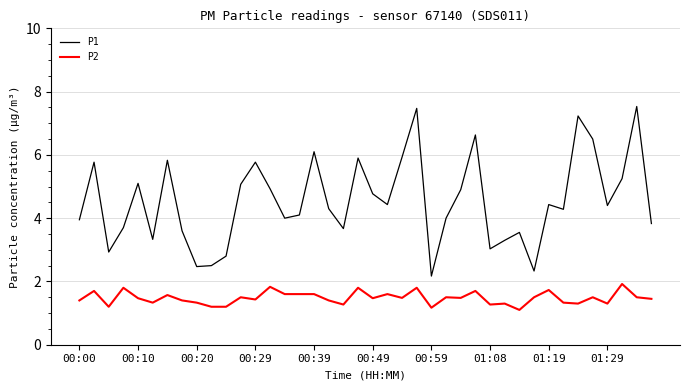

What is the greatest value displayed?

7.5